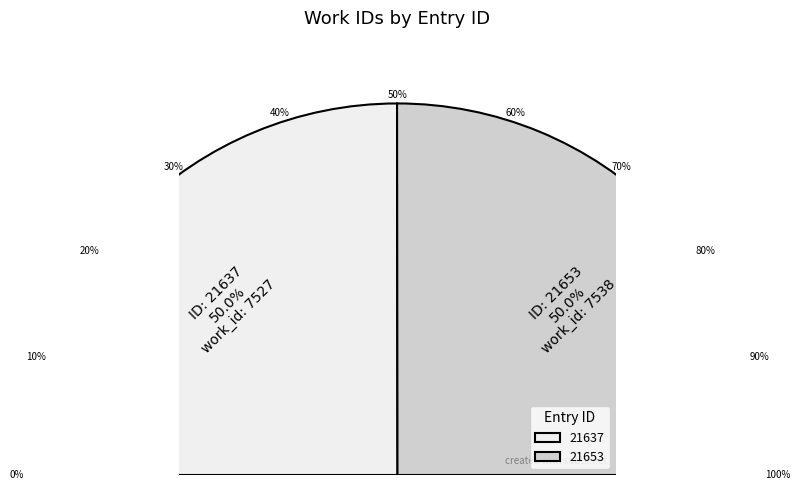

Count the number of slices in the pie.

2